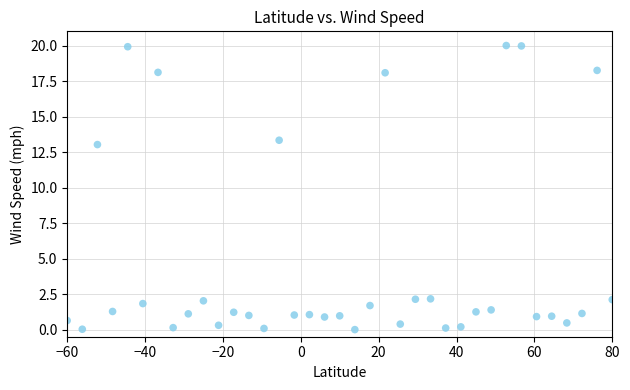

What Y value in the scatter plot is closest to 10?

13.0